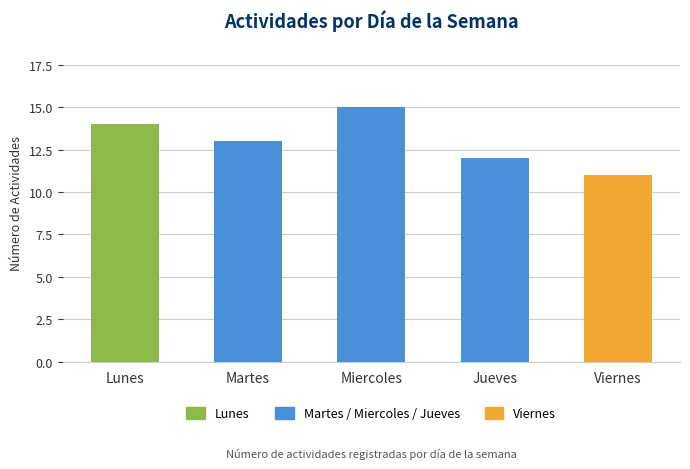

What is the difference between the maximum and second lowest values?

3